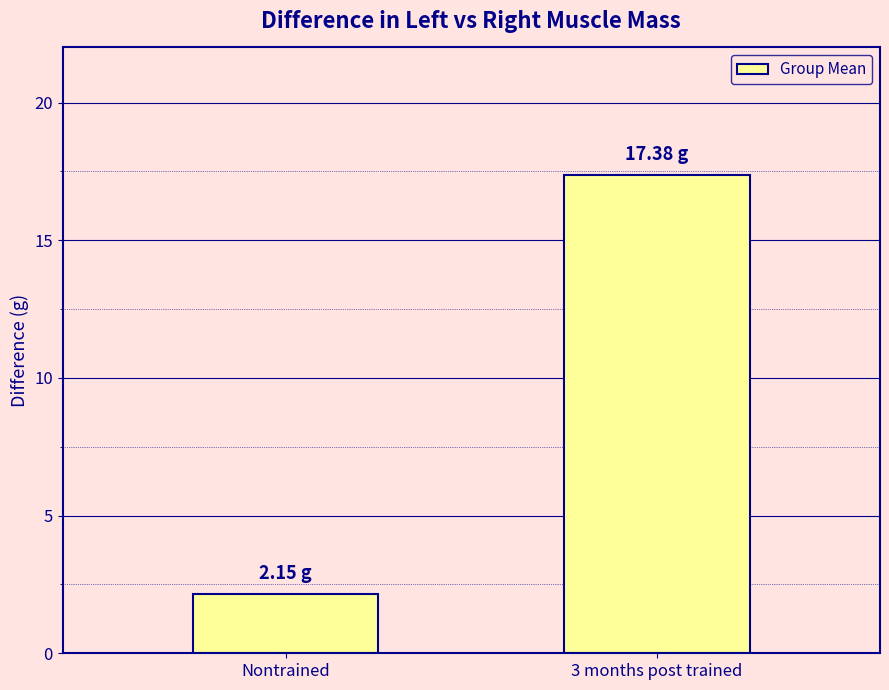

Which label corresponds to the smallest value in the chart?

Nontrained